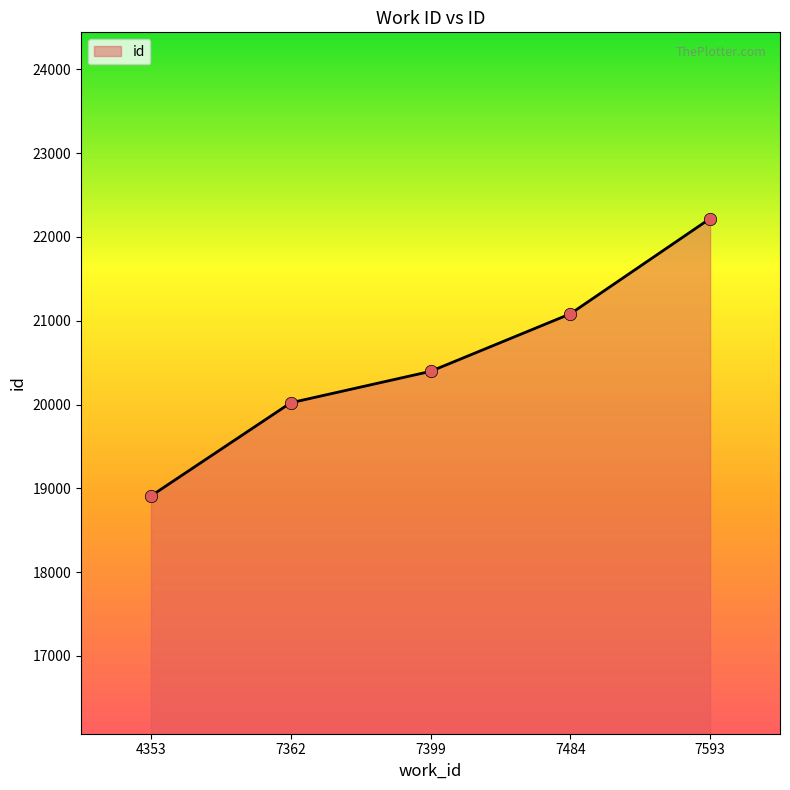

What is the change in value from 7399 to 7484?

+686